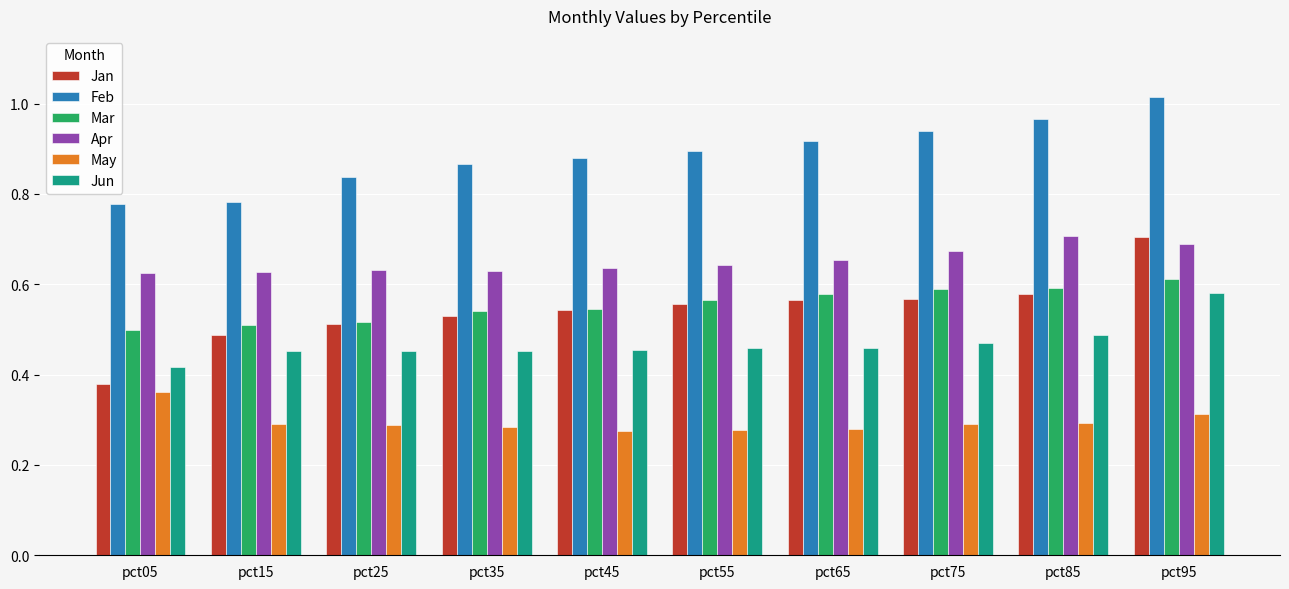

What is the sum of all Jun values?

4.7